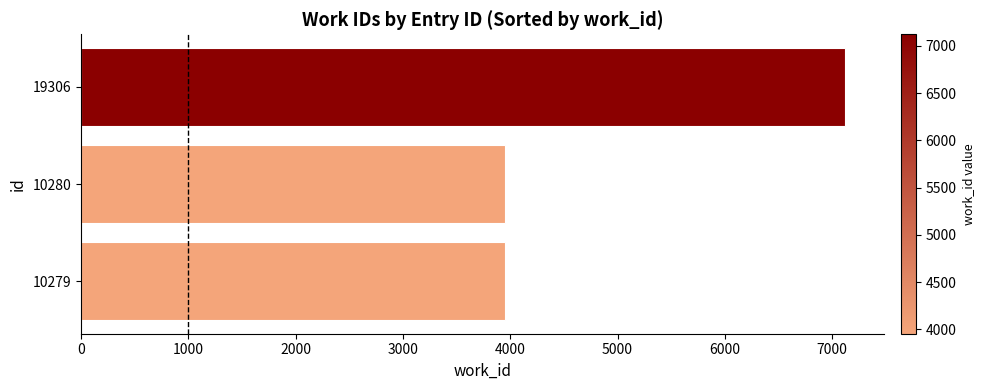

Which category has the highest value across all series?

19306